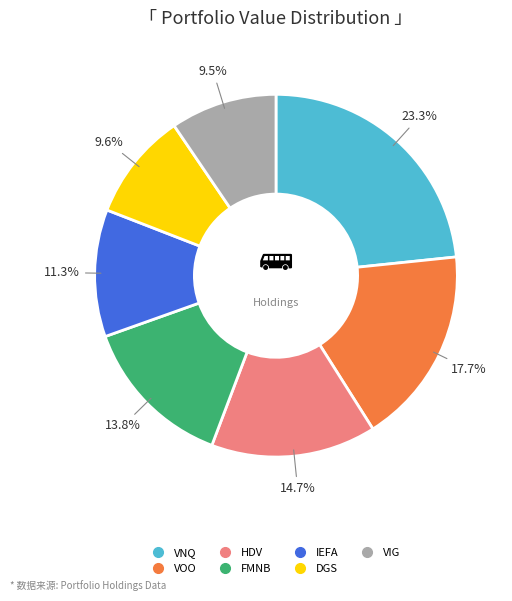

Combined, do FMNB and IEFA account for over 50%?

No